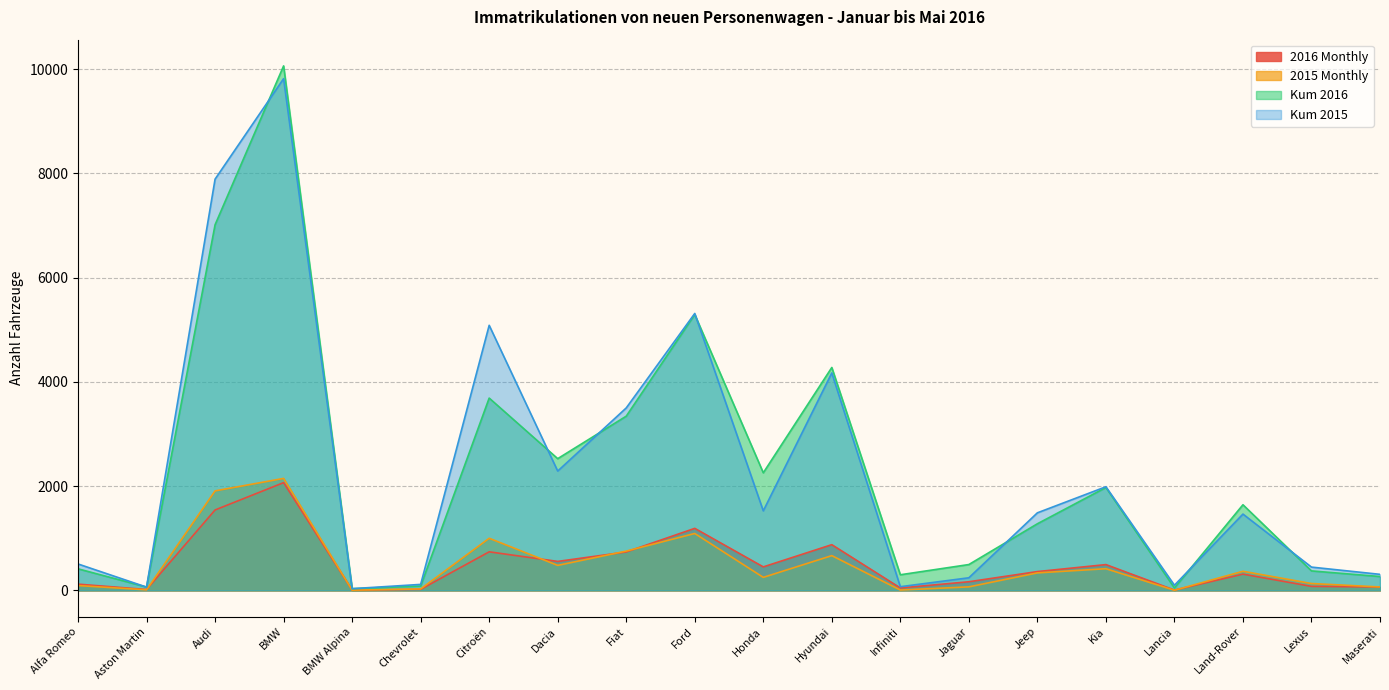

Rank the series by their maximum value, from highest to lowest.

Kum 2016, Kum 2015, 2015 Monthly, 2016 Monthly